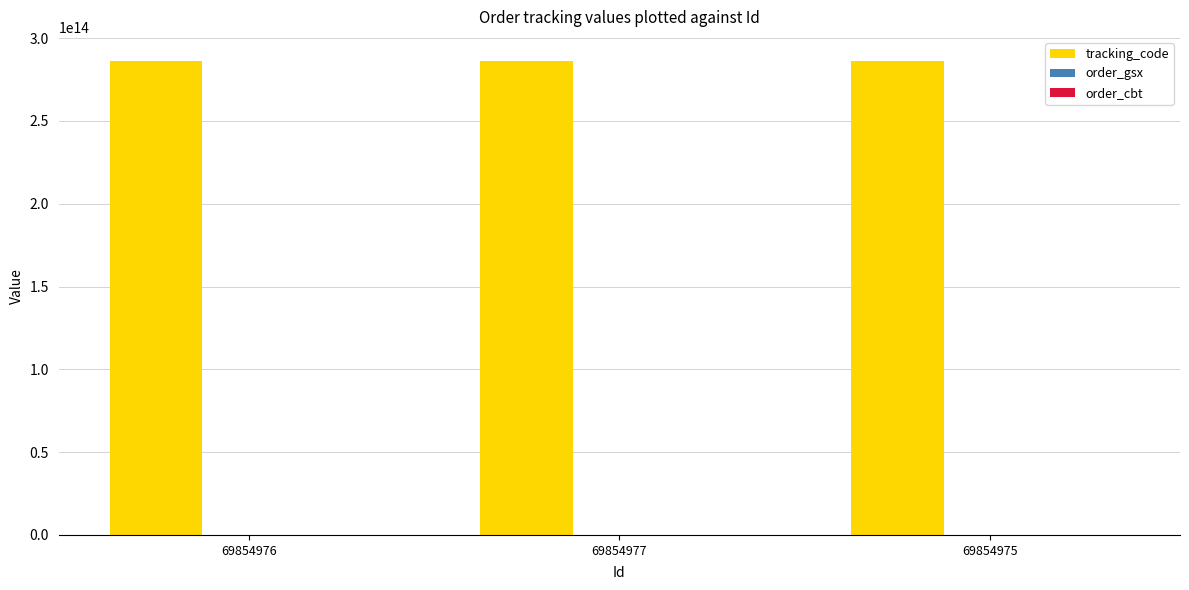

Which series has the largest total across all categories?

tracking_code